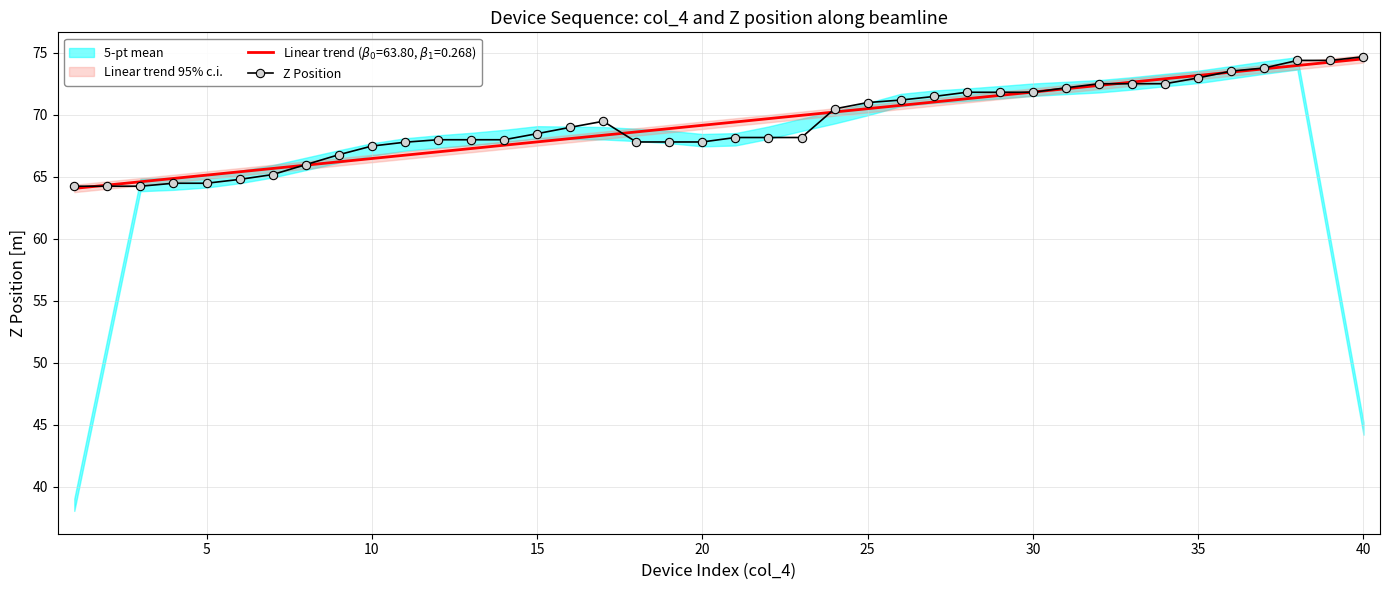

Reading right to left, list all the values displayed in this chart.

74.7	74.4	74.4	73.8	73.5	73.0	72.5	72.5	72.5	72.2	71.8	71.8	71.8	71.5	71.2	71.0	70.5	68.2	68.2	68.2	67.8	67.8	67.8	69.5	69.0	68.5	68.0	68.0	68.0	67.8	67.5	66.8	66.0	65.2	64.8	64.5	64.5	64.2	64.2	64.2